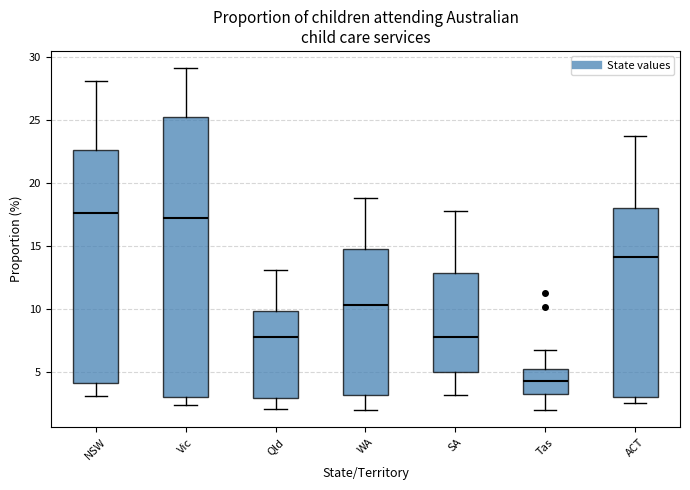

Reading left to right, read every box against the y-axis: the position of its median line, the range the box covers, and the ends of its whiskers. The values are not printed on the chart, so give them approximately, as read against the axis.

NSW: median 17.5, box 4.0 to 22.5, whiskers 3.0 to 28.0
Vic: median 17.0, box 3.0 to 25.0, whiskers 2.5 to 29.0
Qld: median 8.0, box 3.0 to 10.0, whiskers 2.0 to 13.0
WA: median 10.5, box 3.5 to 15.0, whiskers 2.0 to 19.0
SA: median 8.0, box 5.0 to 13.0, whiskers 3.0 to 18.0
Tas: median 4.5, box 3.5 to 5.5, whiskers 2.0 to 7.0
ACT: median 14.0, box 3.0 to 18.0, whiskers 2.5 to 23.5